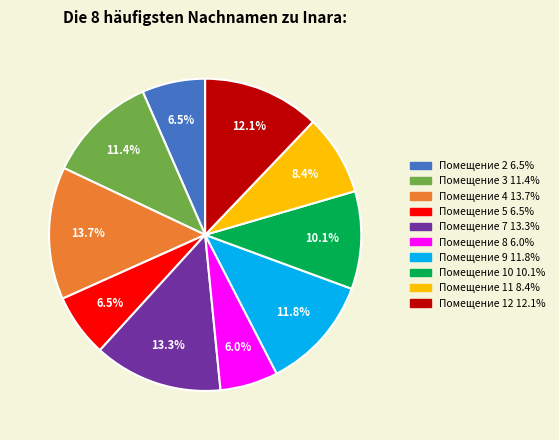

Is there a majority slice in this chart?

No